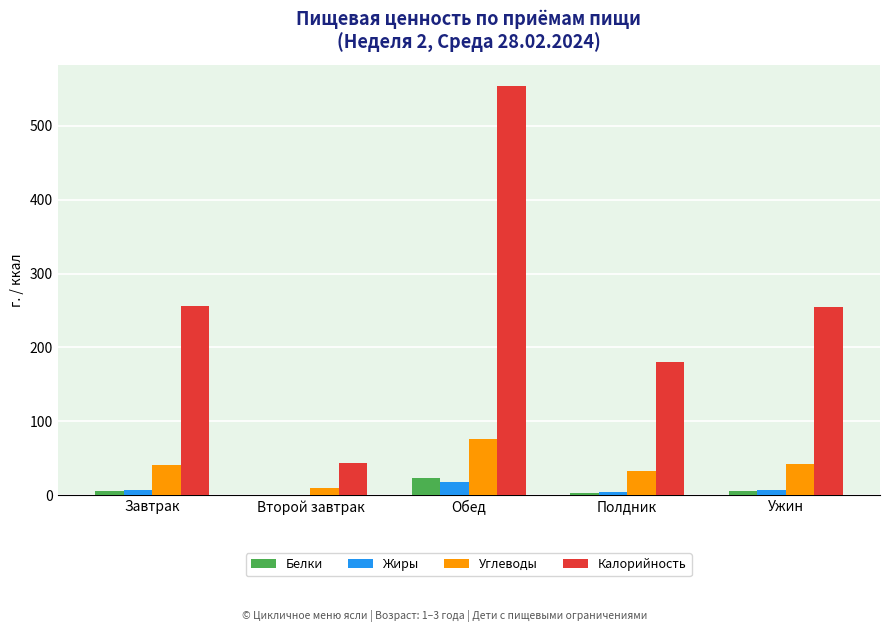

The value of Калорийность at Завтрак is 367.2. True or false?

False